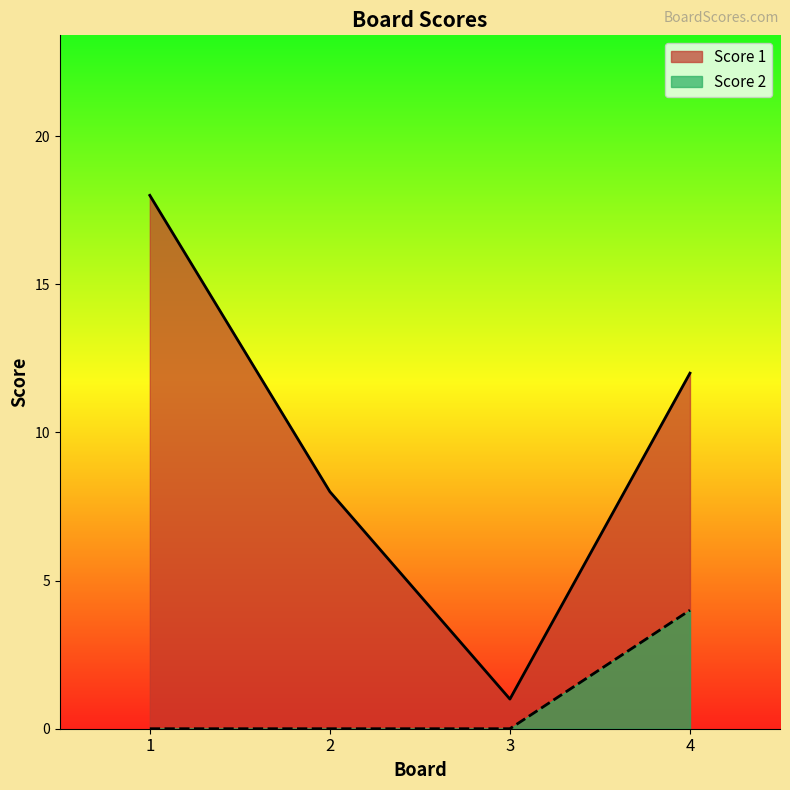

What is the average value of the Score 1 series?

10